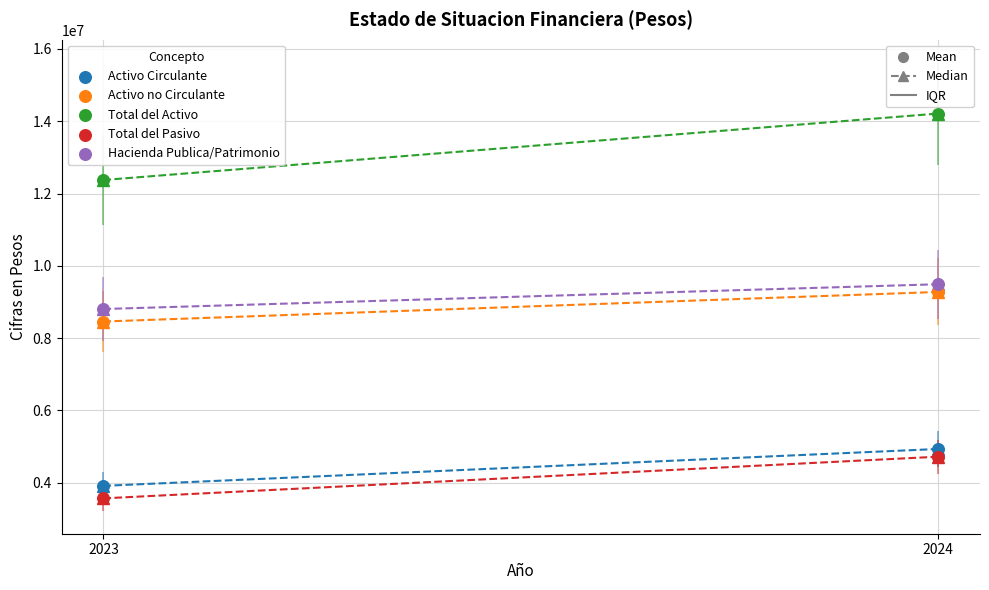

Across all data points, what is the average X value?

2024